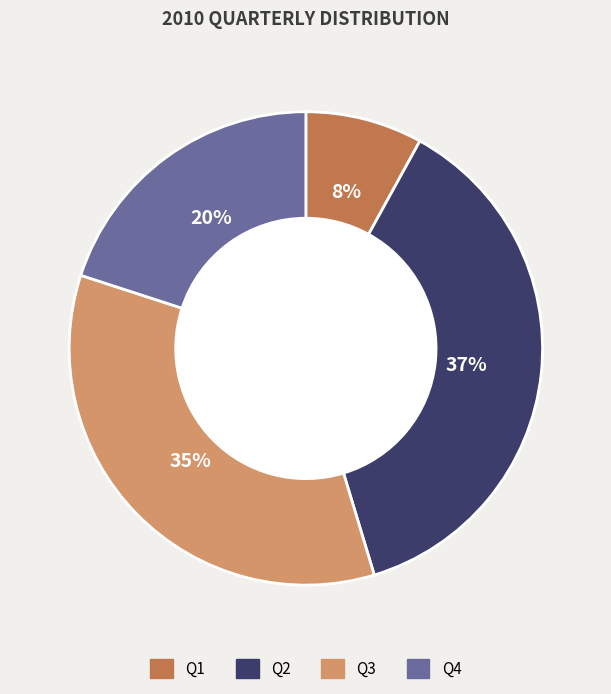

To the nearest percent, what is the average slice percentage?

25%